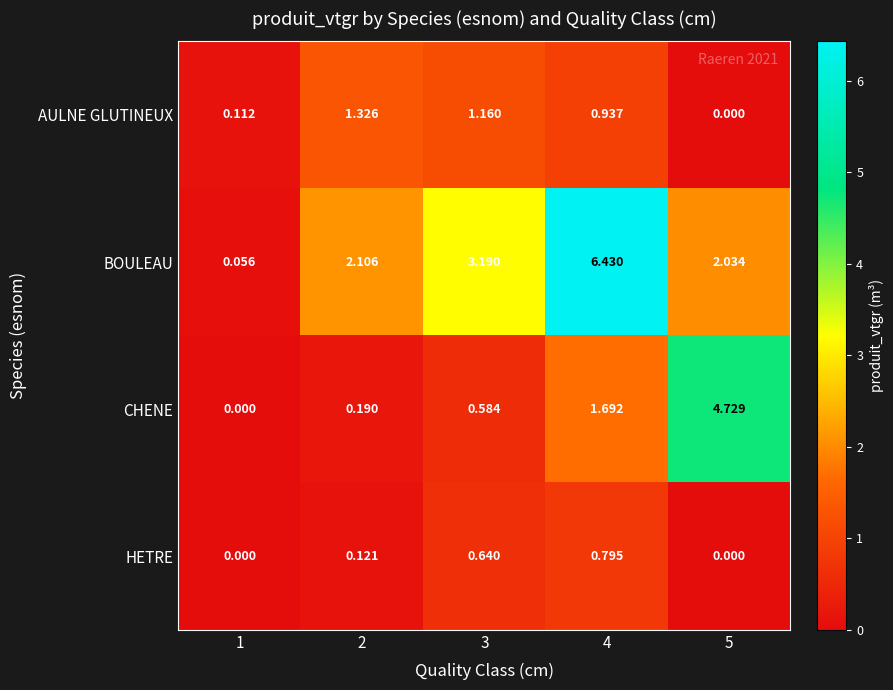

Which series has the widest spread of values?

BOULEAU